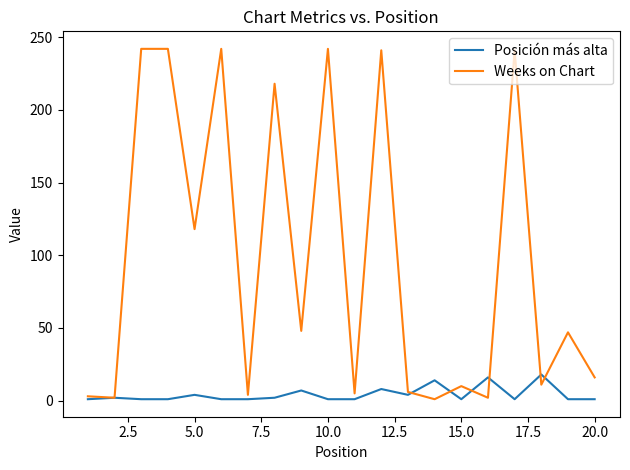

How many lines are shown in the chart?

2